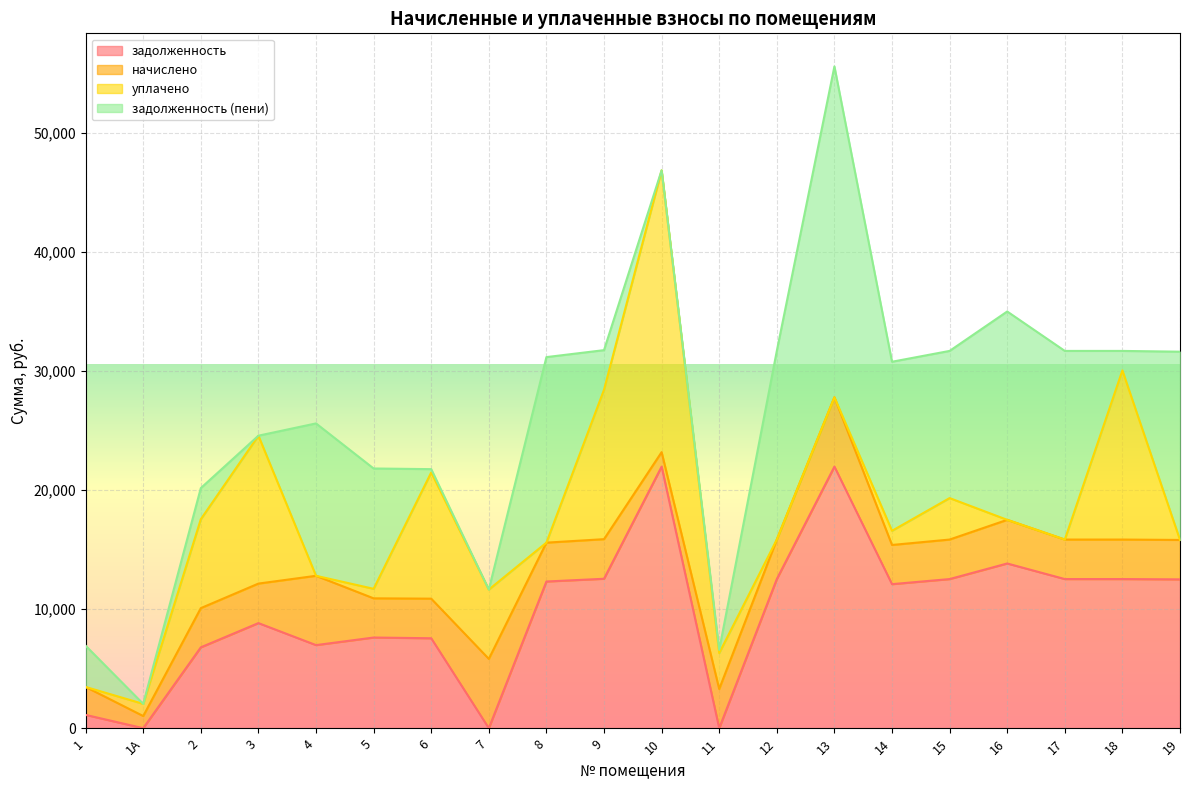

The задолженность series shows 4859.5 at 4. True or false?

False